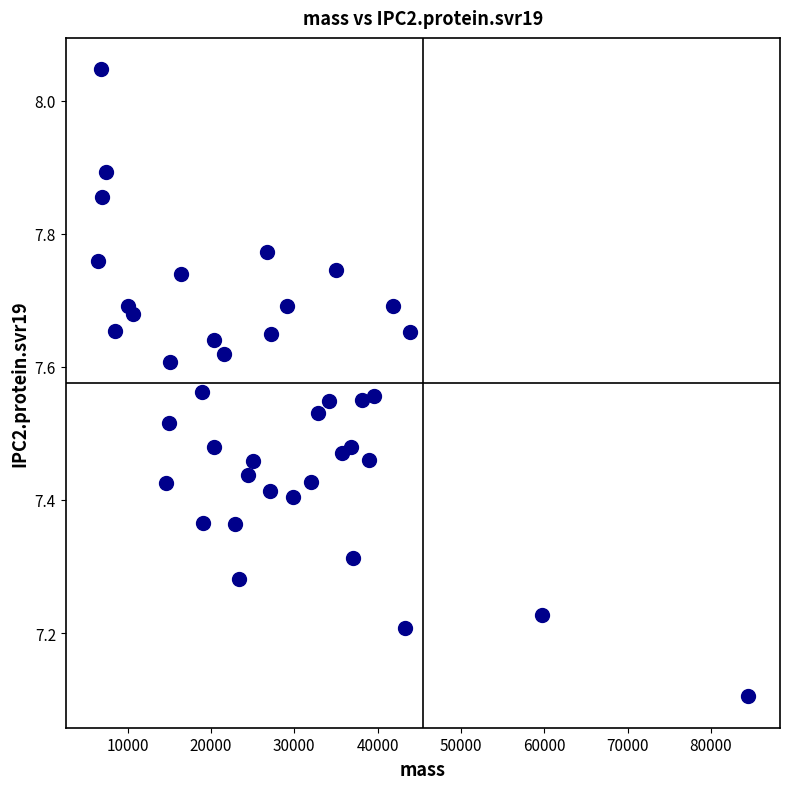

What is the range of Y values (max minus min)?

0.9